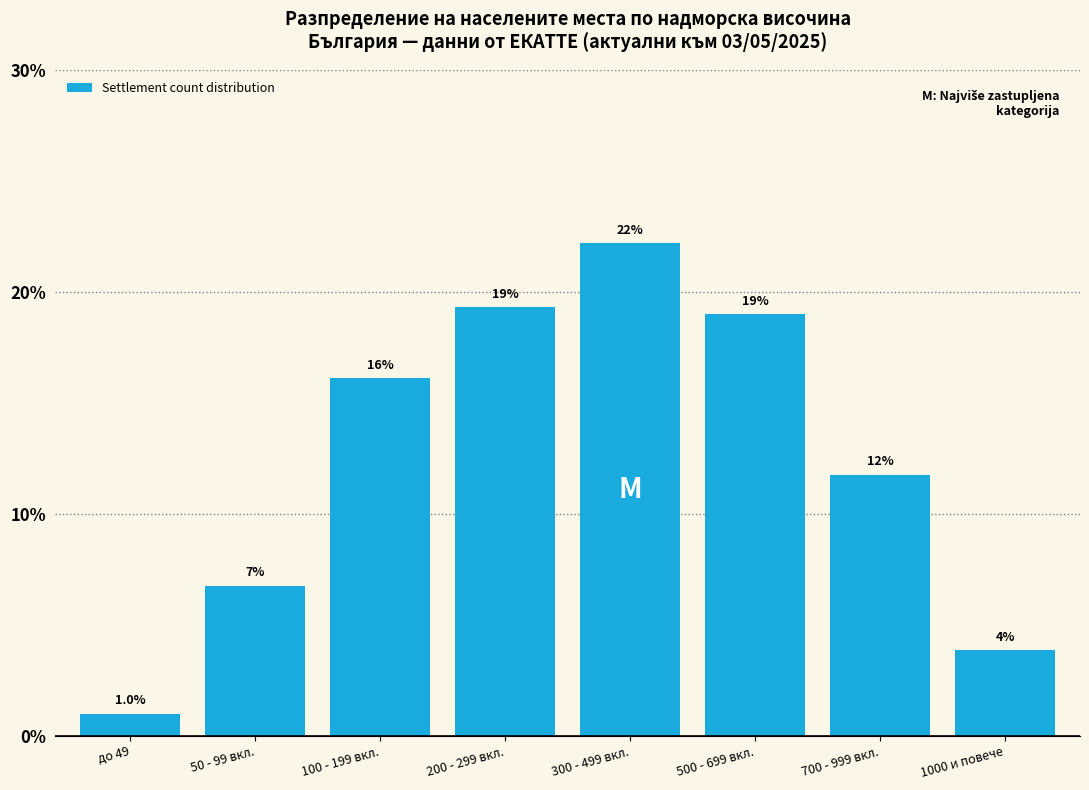

Are the bars horizontal?

No